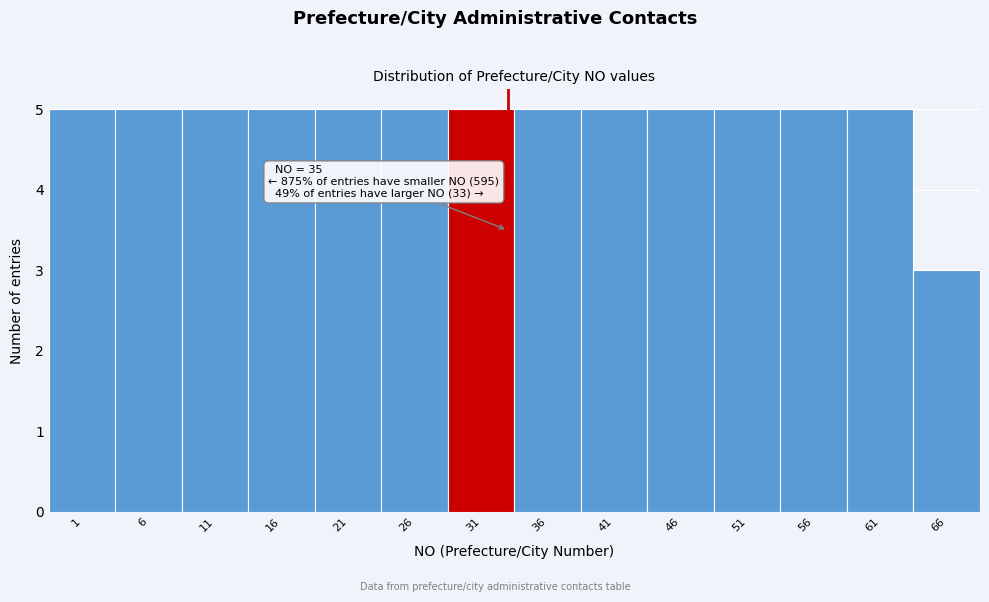

Reading right to left, extract all data points from this chart.

3	5	5	5	5	5	5	5	5	5	5	5	5	5